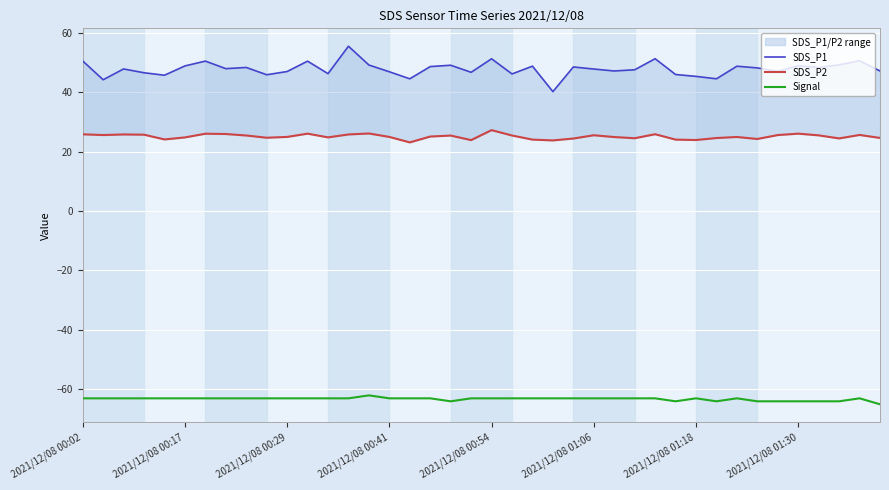

What is the value of the SDS_P1 point at the 6th from the left?

48.8